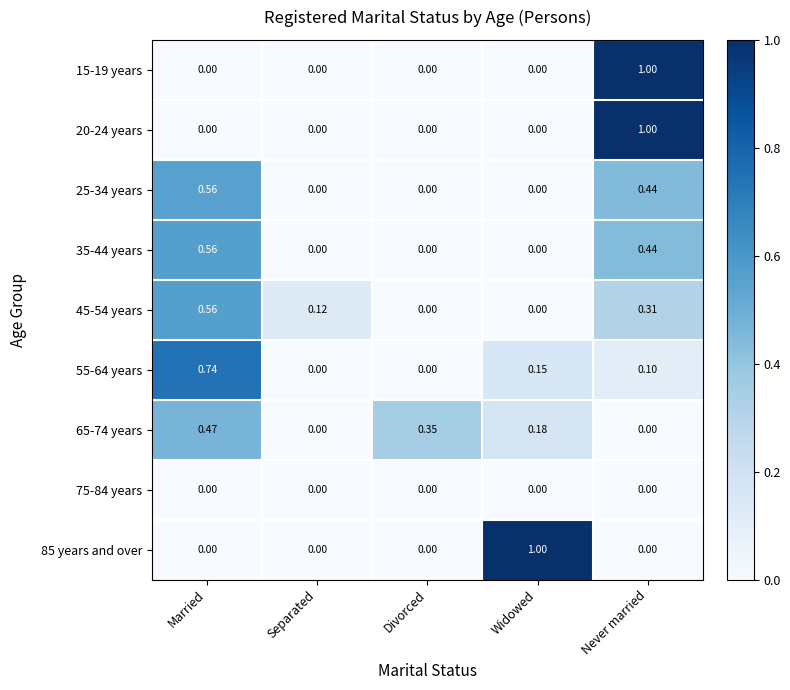

At which category is the sum across all series the highest?

Never married